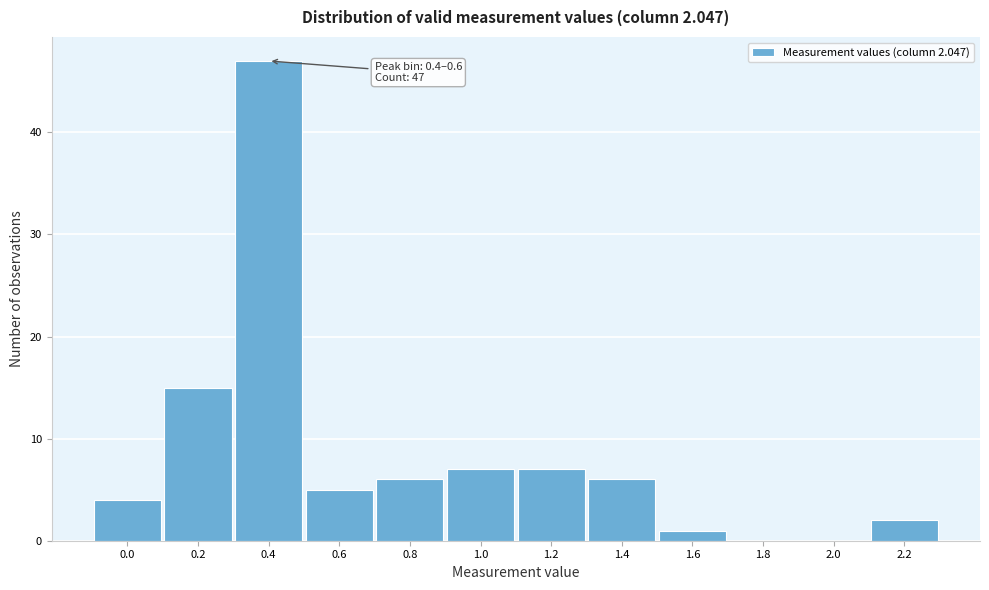

Reading left to right, list all the values displayed in this chart.

0.0=4	0.2=15	0.4=47	0.6=5	0.8=6	1.0=7	1.2=7	1.4=6	1.6=1	1.8=0	2.0=0	2.2=2